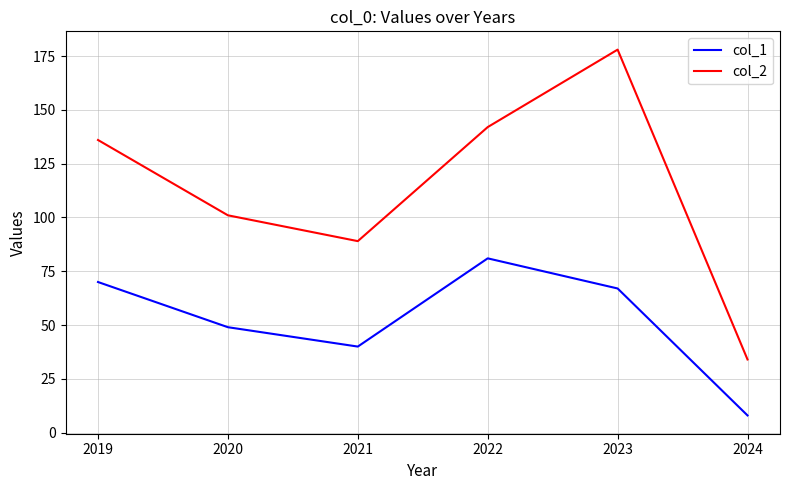

True or false: col_2 and col_1 cross at least once.

False